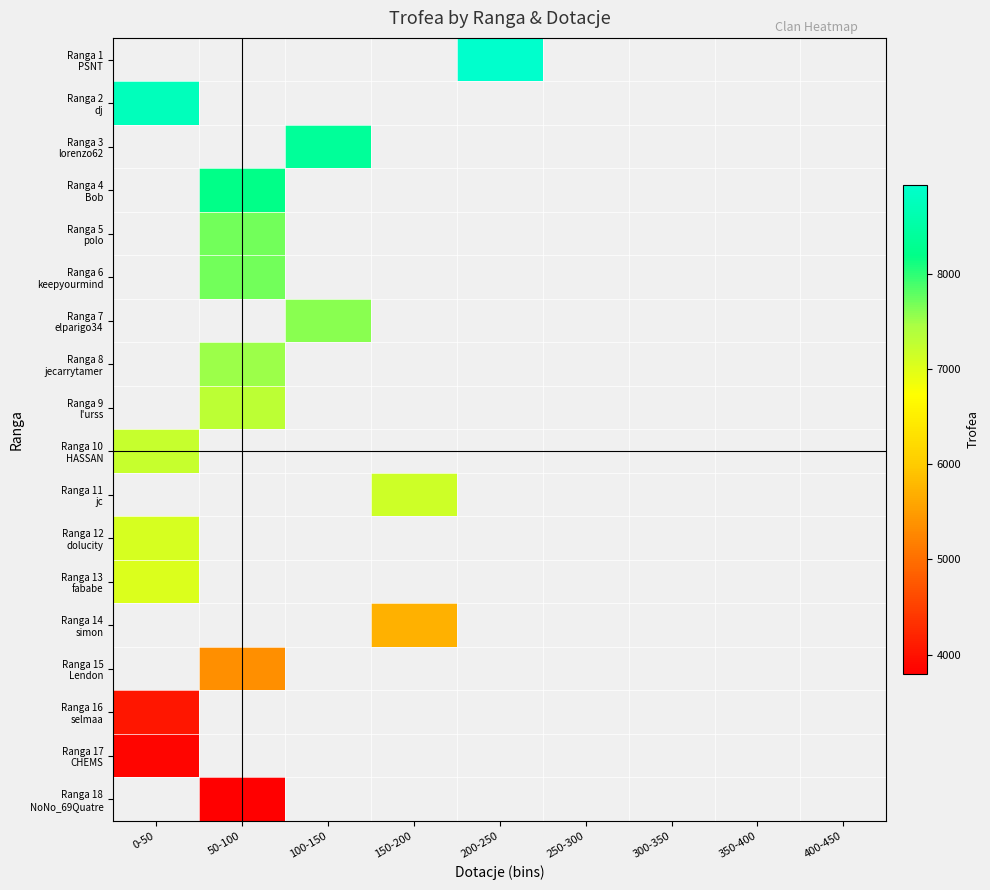

Is the value of Ranga 13 fababe at 300-350 greater than the value of Ranga 9 l'urss at 0-50?

No